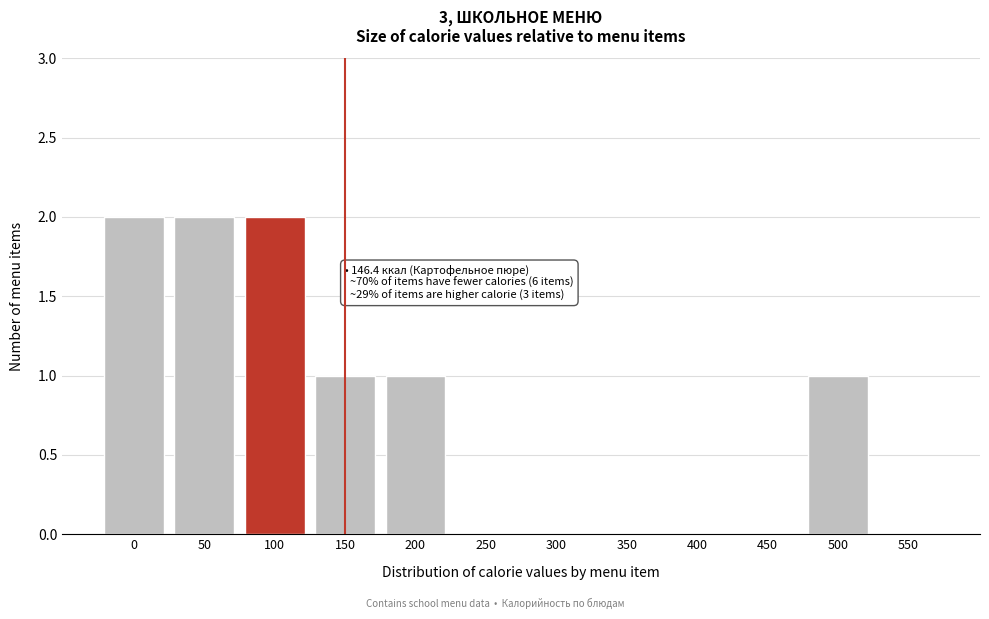

Reading right to left, list all the values displayed in this chart.

550=0	500=1	450=0	400=0	350=0	300=0	250=0	200=1	150=1	100=2	50=2	0=2